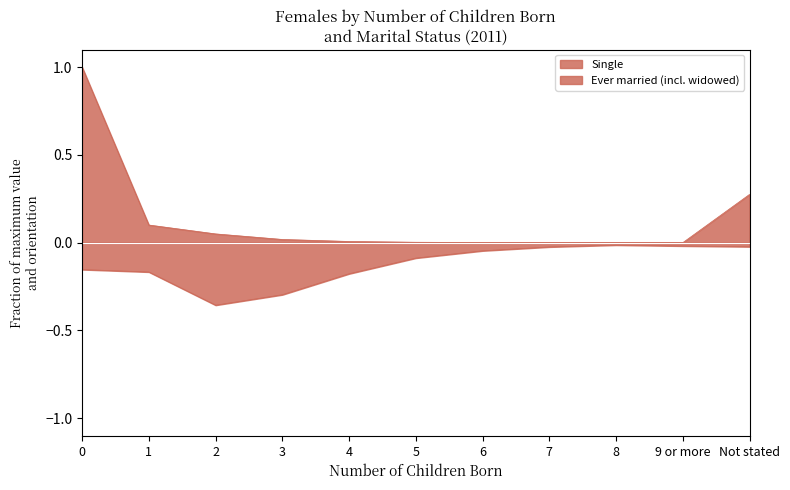

What is the sum of the Ever married (incl. widowed) values at 5 and 9 or more?

-0.1